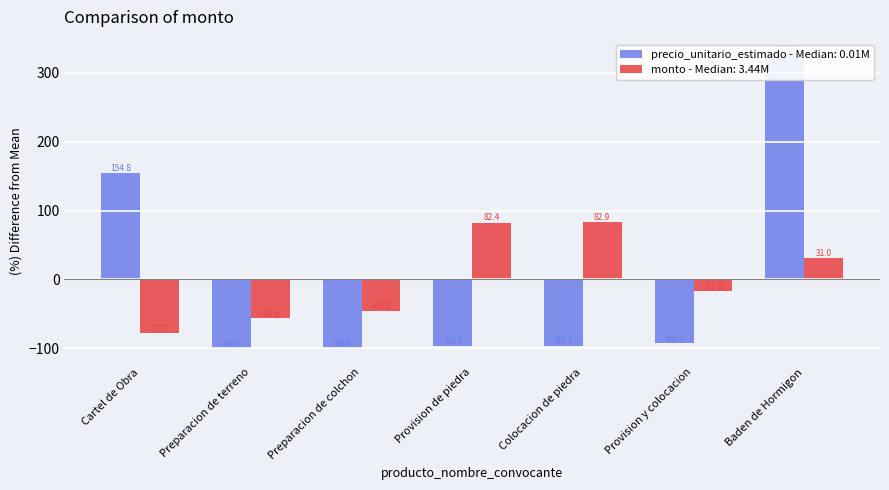

What is the sum of the monto values at Preparacion de colchon and Colocacion de piedra?

37.8